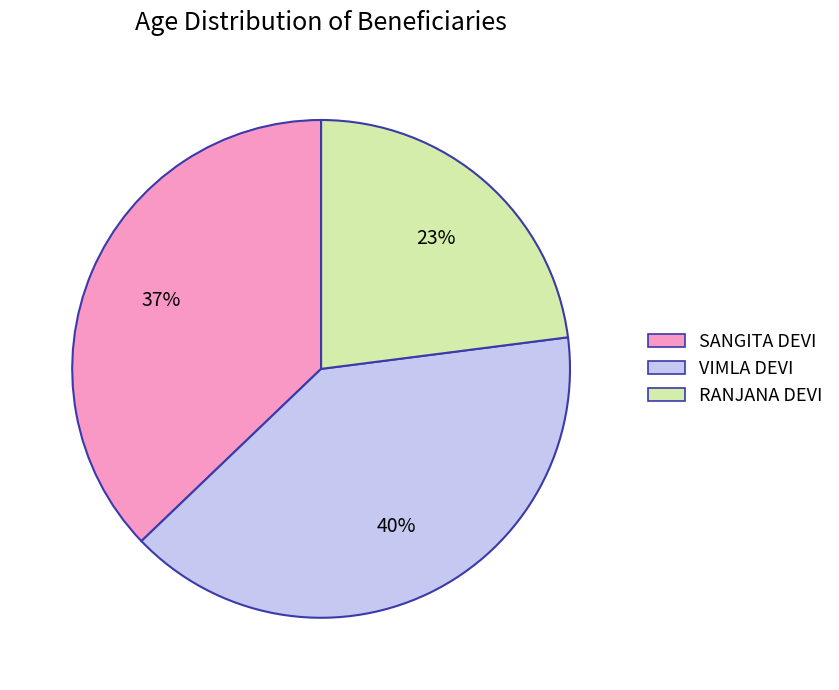

To the nearest percent, what is the difference between the largest and smallest slice percentages?

17%